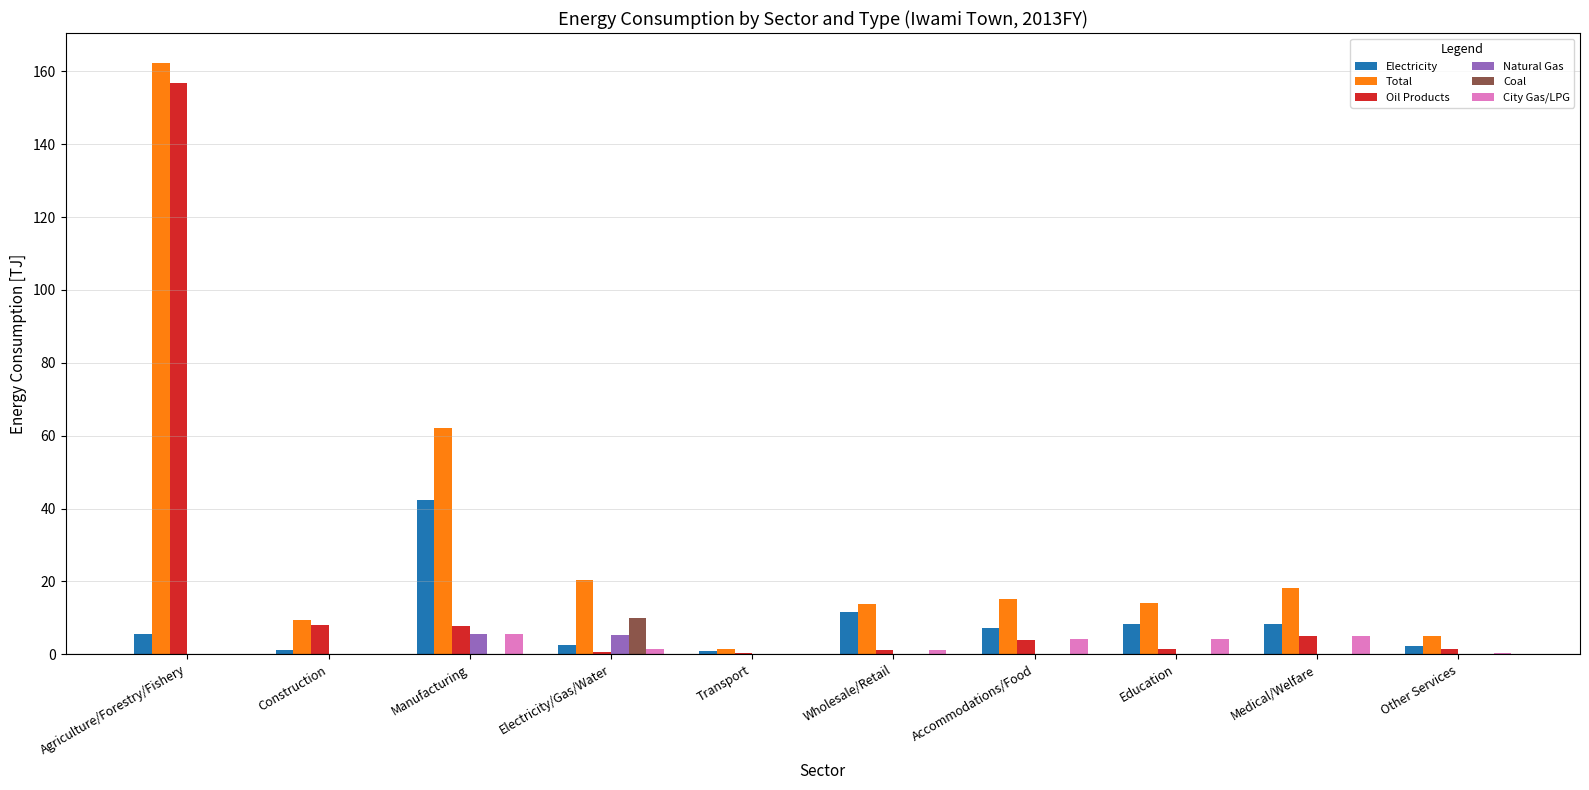

What is the spread (max minus min) of values at Manufacturing?

62.2